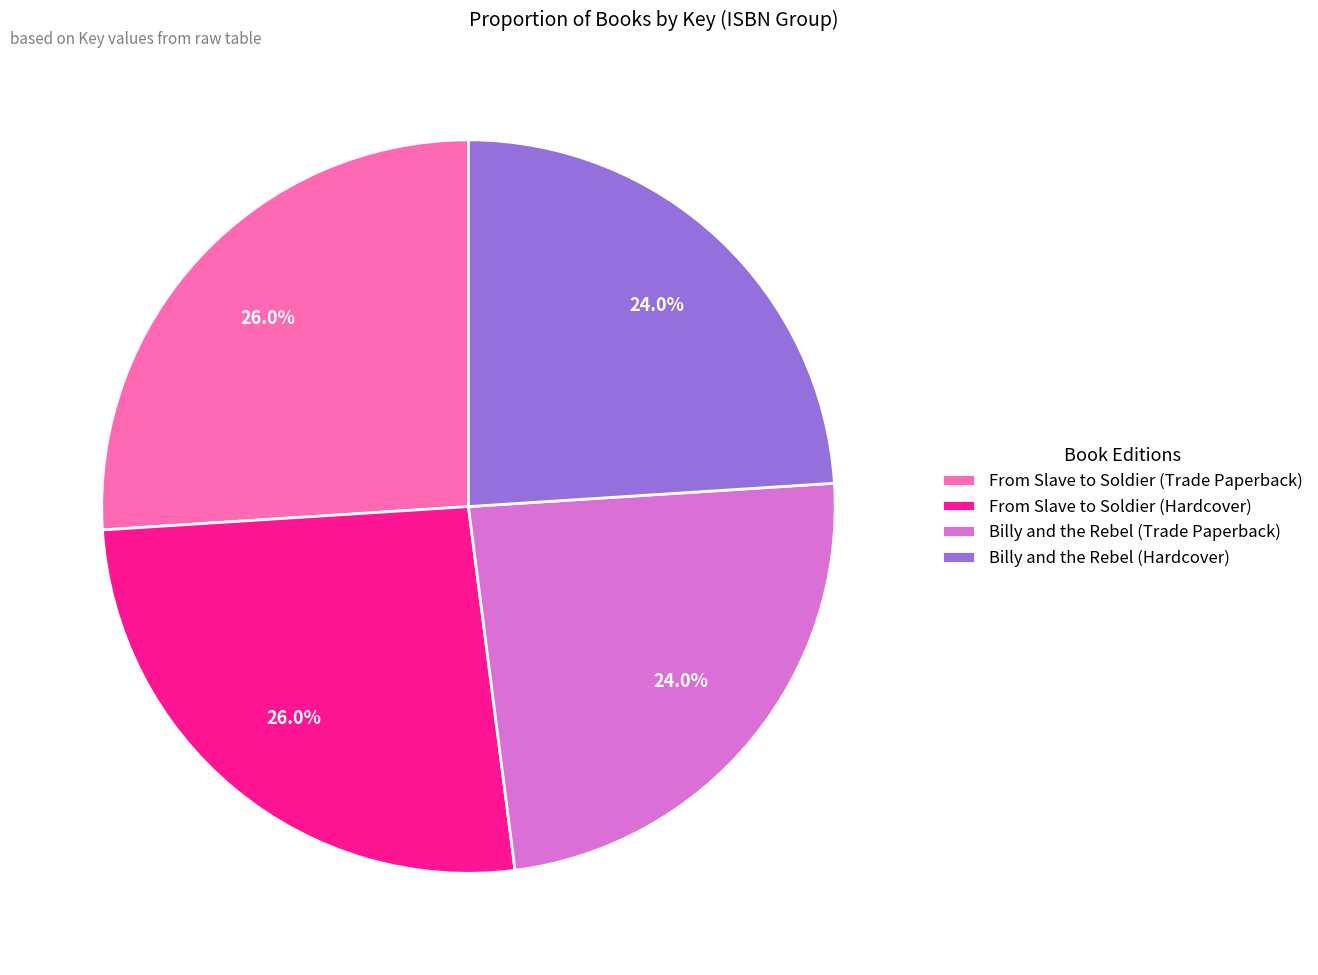

To the nearest percent, what portion does Billy and the Rebel (Hardcover) represent?

24%